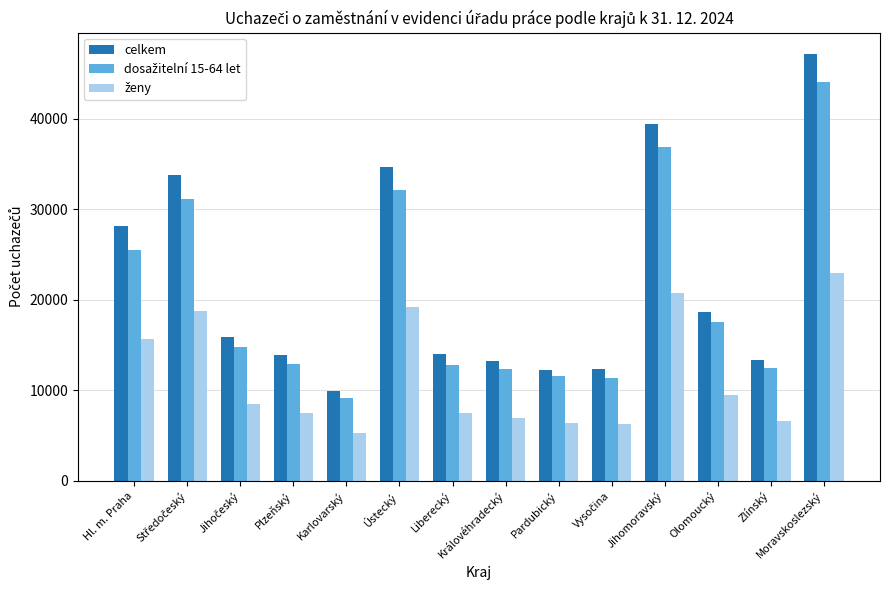

The celkem series shows 4303 at Pardubický. True or false?

False